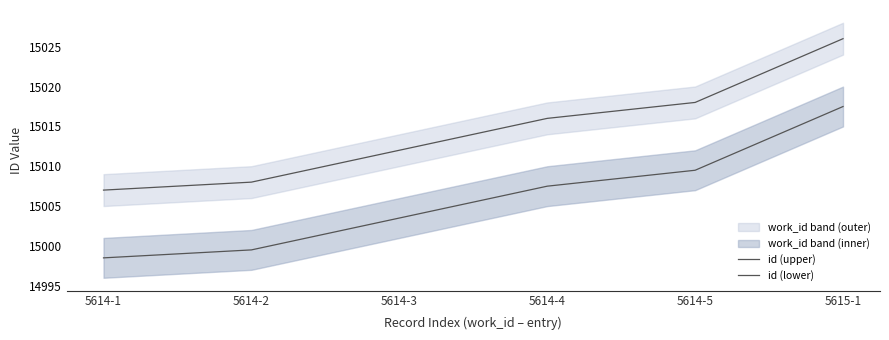

Is this an area chart (filled region under the line)?

No